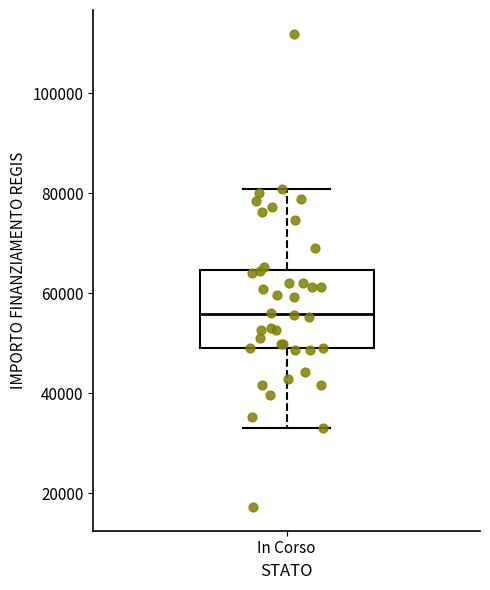

Read this box plot against the y-axis: the position of the median line, the range covered by the box, and the ends of both whiskers. The values are not printed on the chart, so give them approximately, as read against the axis.

median 56000, box 50000 to 64000, whiskers 32000 to 80000